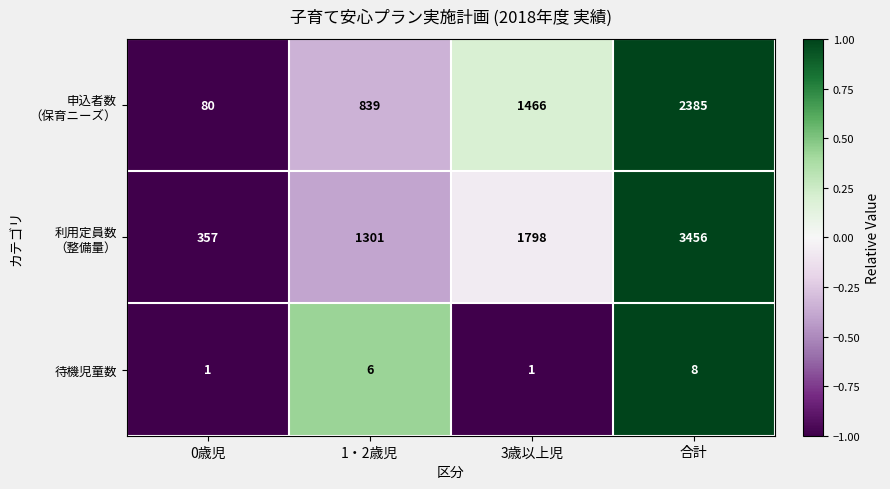

Count the number of categories in the chart.

4